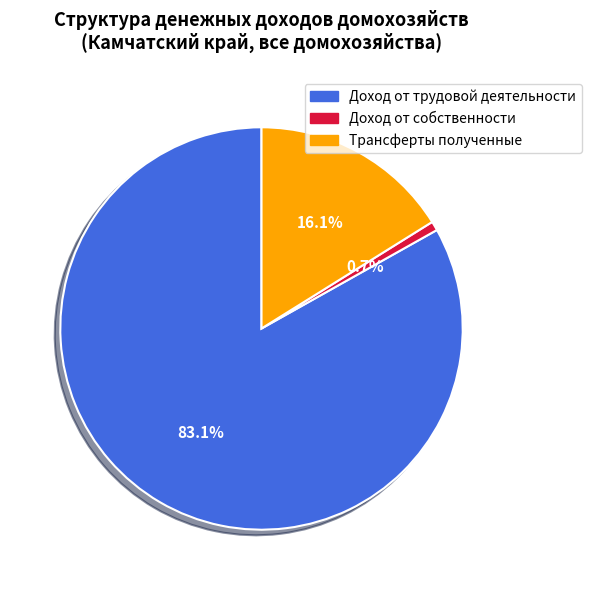

To the nearest percent, what percentage of the pie is Трансферты полученные?

16%